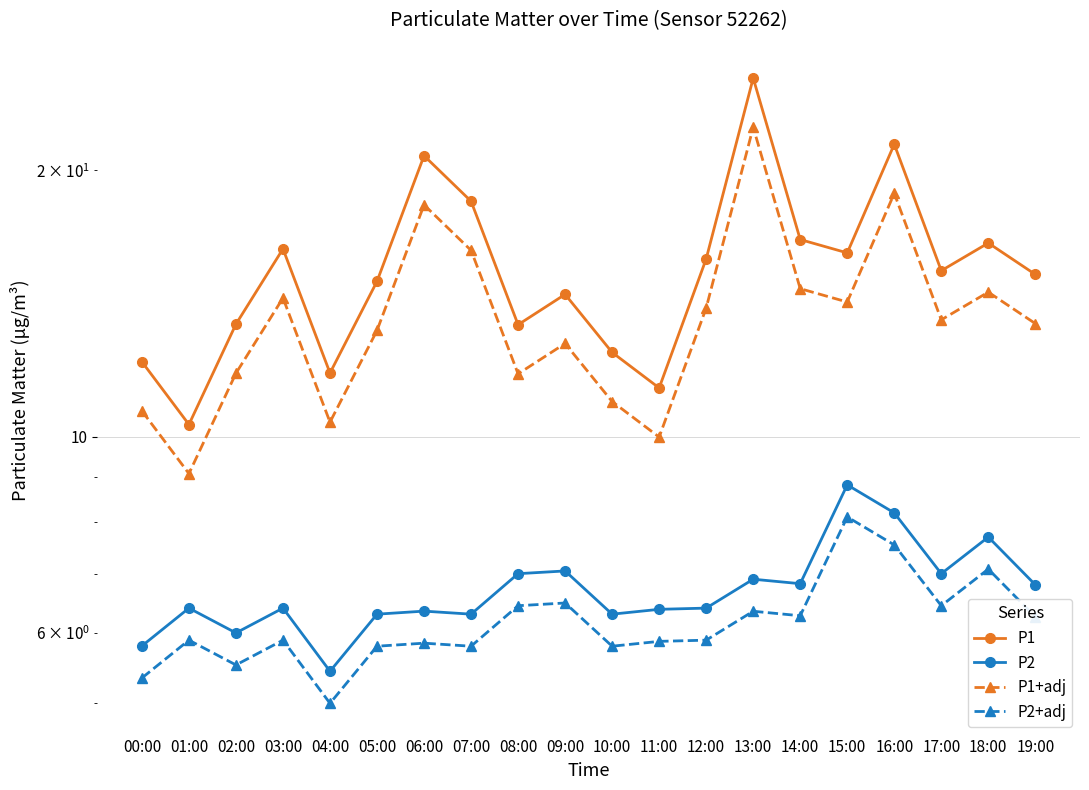

Where is the first local maximum for P1?

03:00